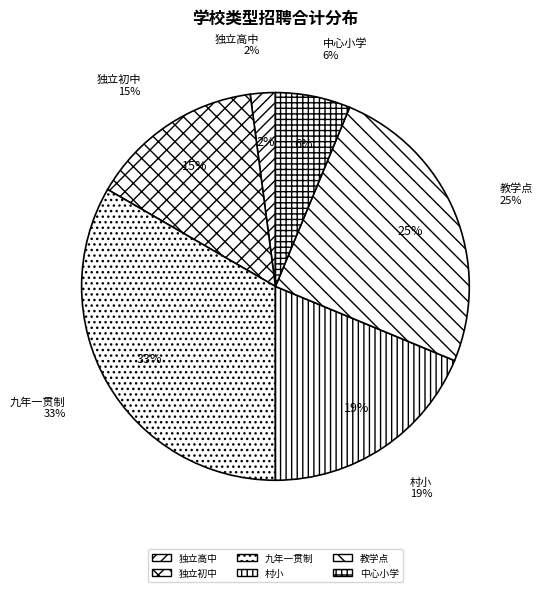

Is there any slice that represents more than half of the pie?

No